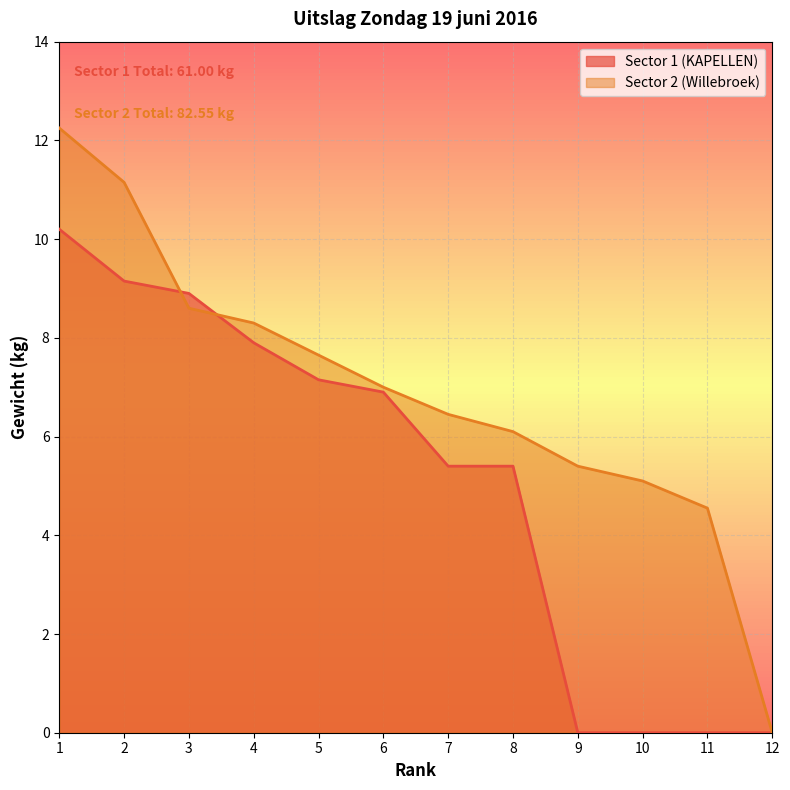

Does the chart display data point markers on the line(s)?

No